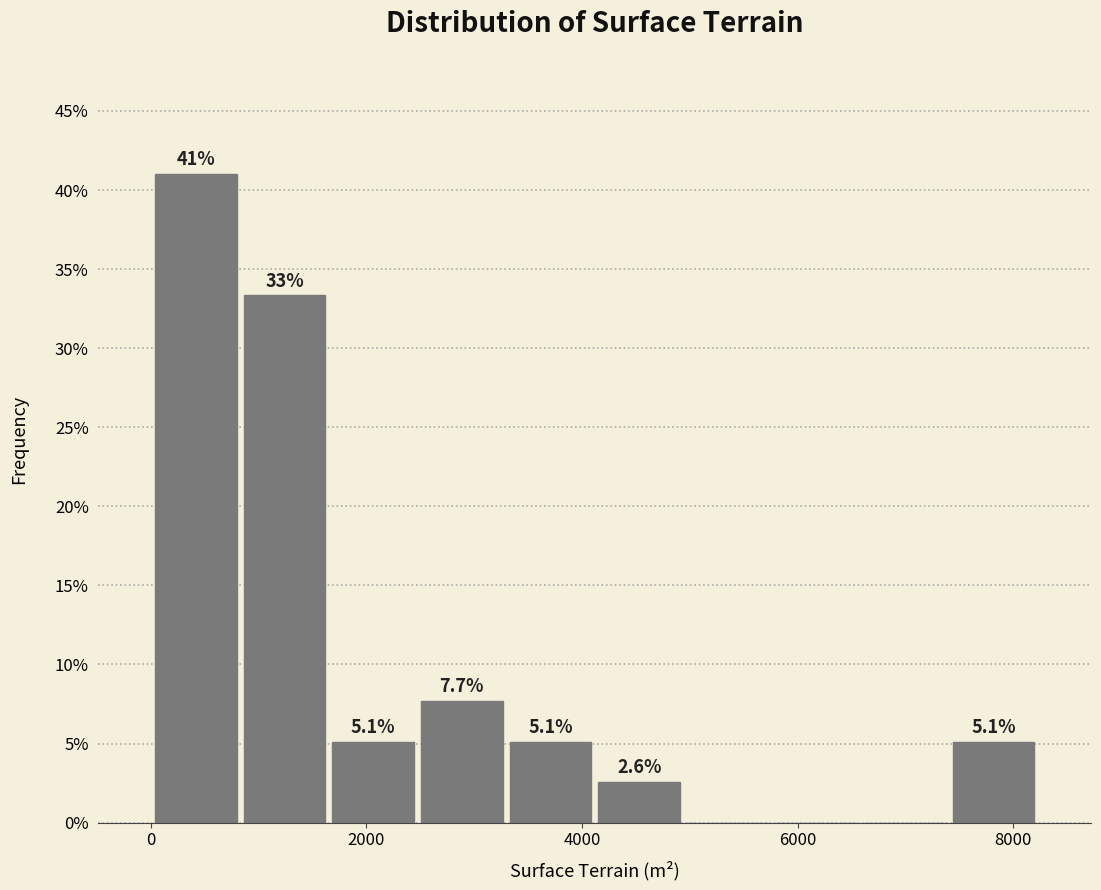

Which range on the x-axis has the tallest bar?

0 to 800